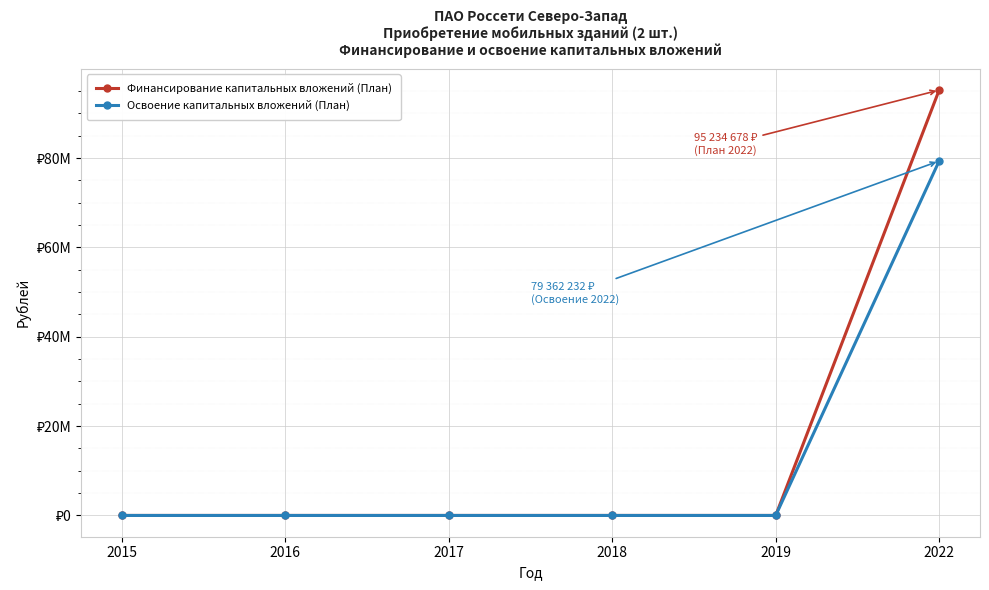

Between 2016 and 2017, which is larger?

2016